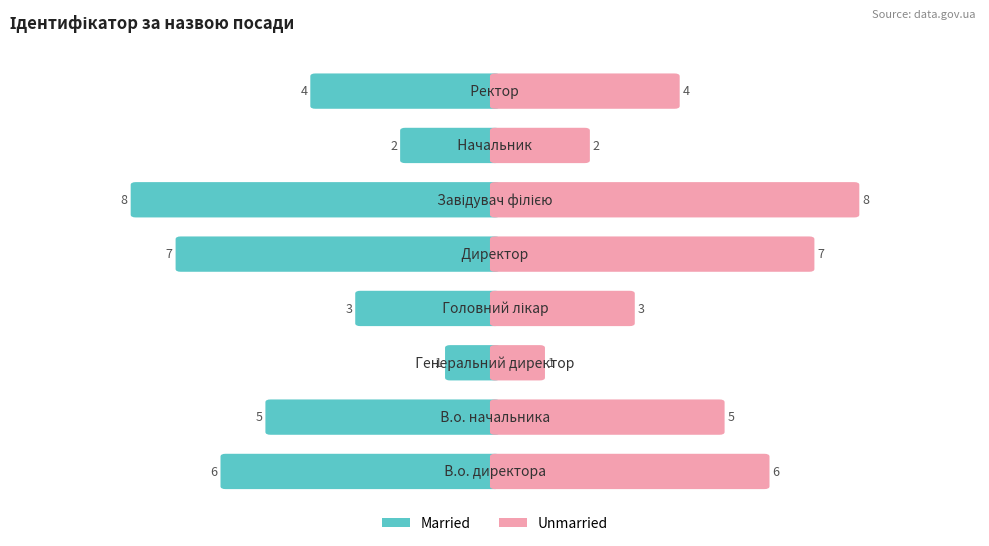

What is the greatest value displayed?

8